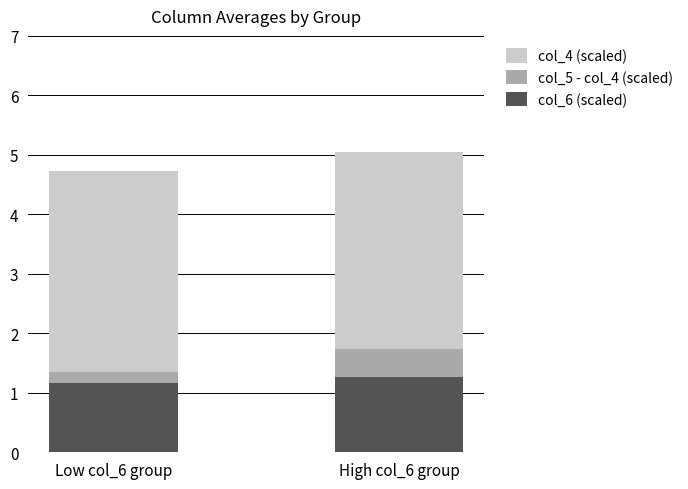

What is the sum of all col_6 (scaled) values?

2.4